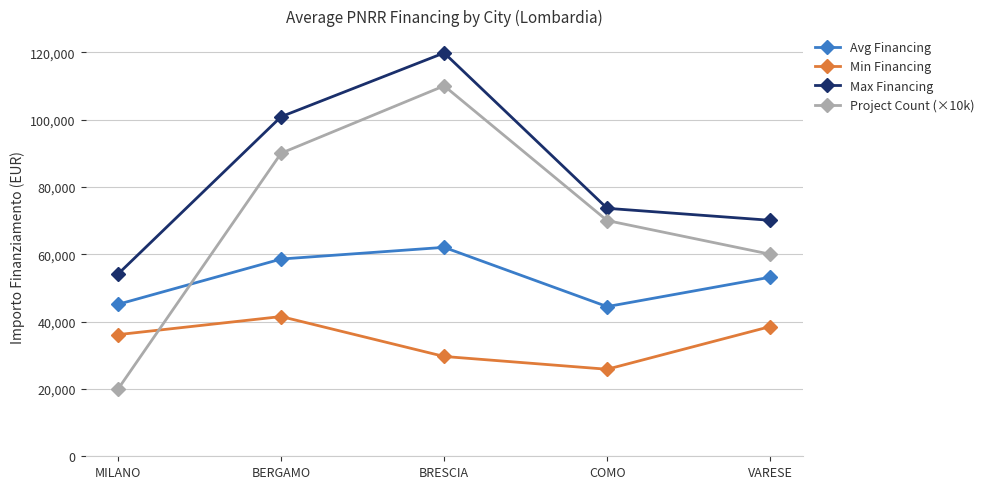

What is the sum of all Min Financing values?

171616.3